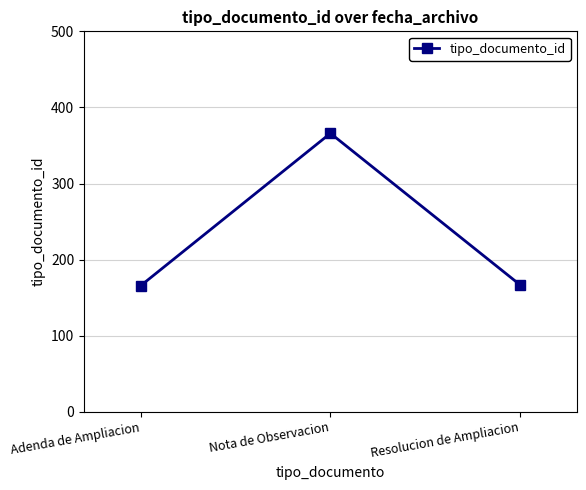

What is the smallest value displayed?

166